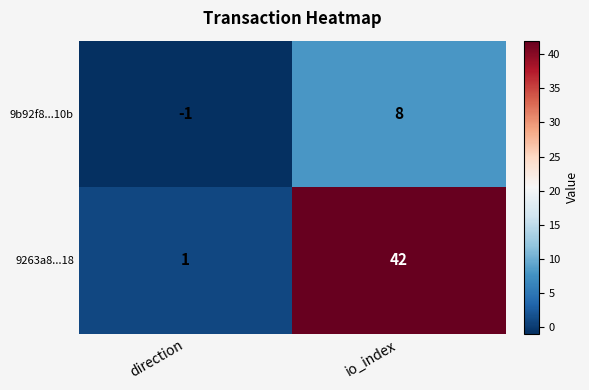

Reading left to right, transcribe all the data shown in this chart.

9b92f8...10b: direction=-1	io_index=8
9263a8...18: direction=1	io_index=42